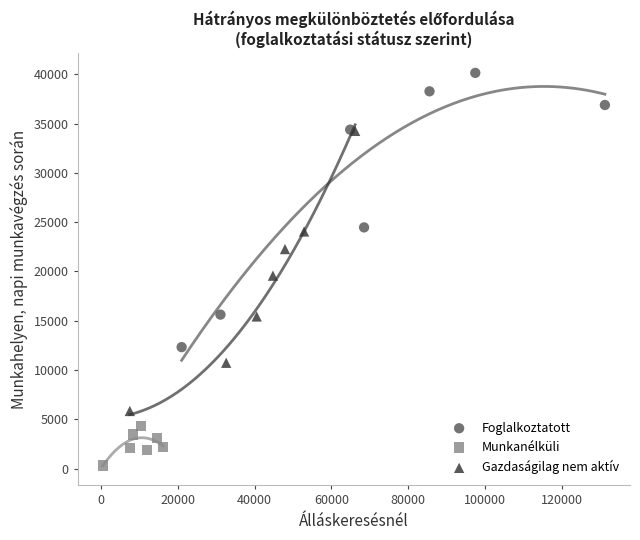

Which series contains the highest Y value?

Foglalkoztatott